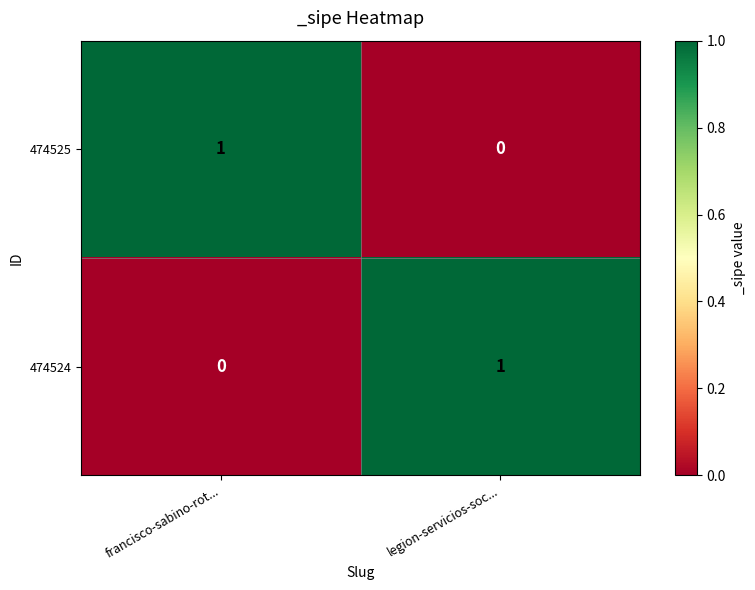

Rank the series at francisco-sabino-rot... from highest to lowest value.

474525, 474524